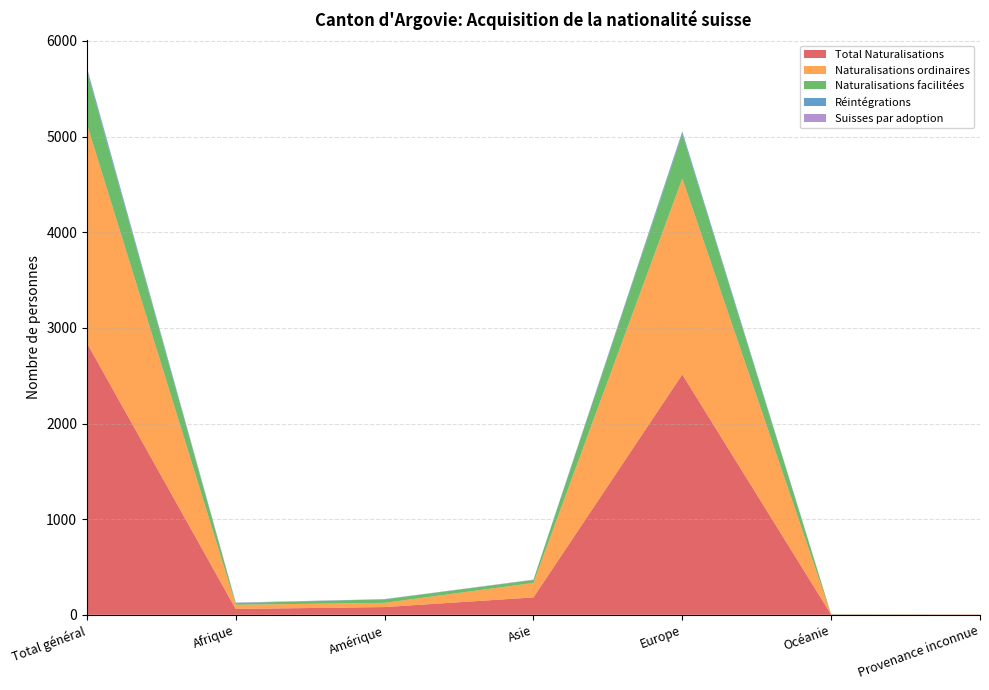

Reading right to left, transcribe all the data shown in this chart.

Total Naturalisations: Provenance inconnue=2	Océanie=3	Europe=2513	Asie=182	Amérique=81	Afrique=61	Total général=2842
Naturalisations ordinaires: Provenance inconnue=2	Océanie=0	Europe=2049	Asie=151	Amérique=44	Afrique=44	Total général=2290
Naturalisations facilitées: Provenance inconnue=0	Océanie=3	Europe=464	Asie=31	Amérique=37	Afrique=17	Total général=552
Réintégrations: Provenance inconnue=0	Océanie=0	Europe=25	Asie=0	Amérique=2	Afrique=2	Total général=29
Suisses par adoption: Provenance inconnue=0	Océanie=0	Europe=3	Asie=4	Amérique=0	Afrique=4	Total général=11